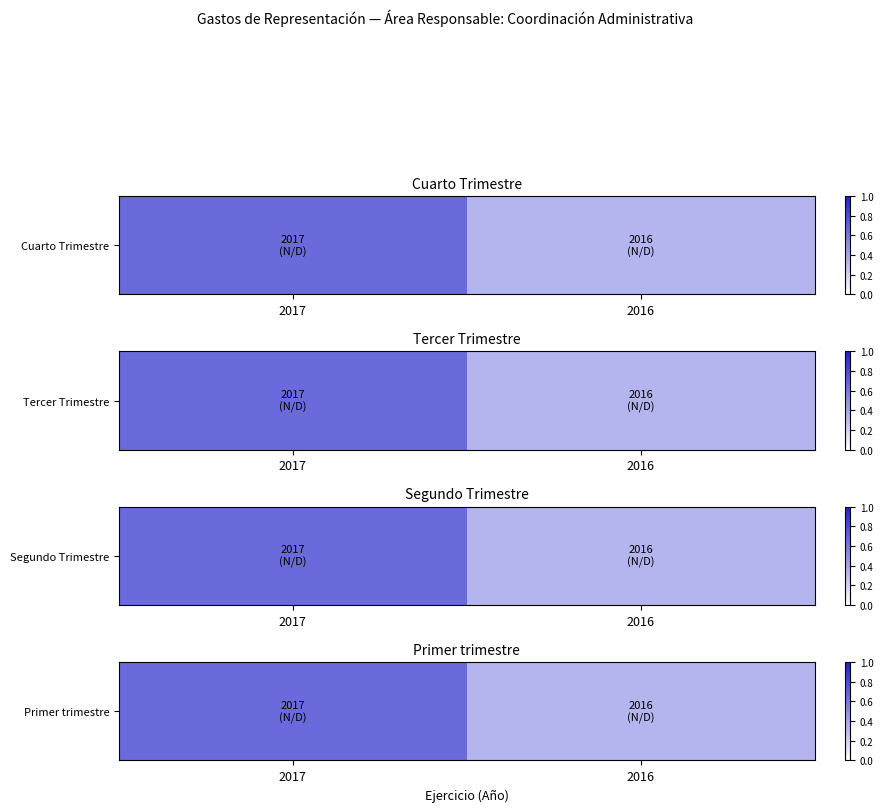

What is the greatest value displayed?

0.7